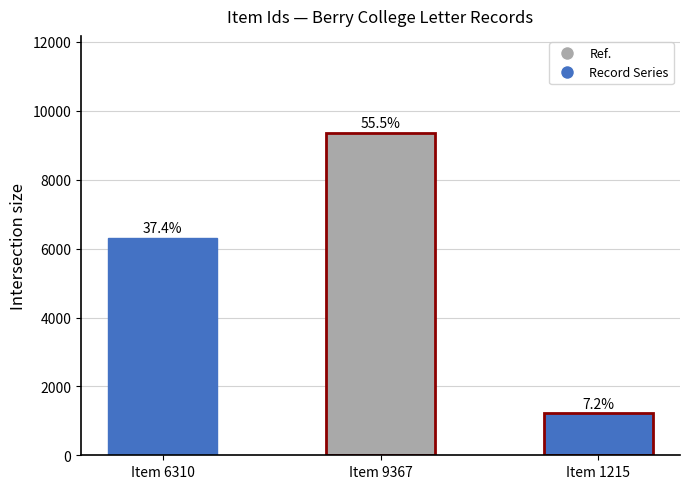

What is the approximate value at Item 1215, to the nearest 100?

1200